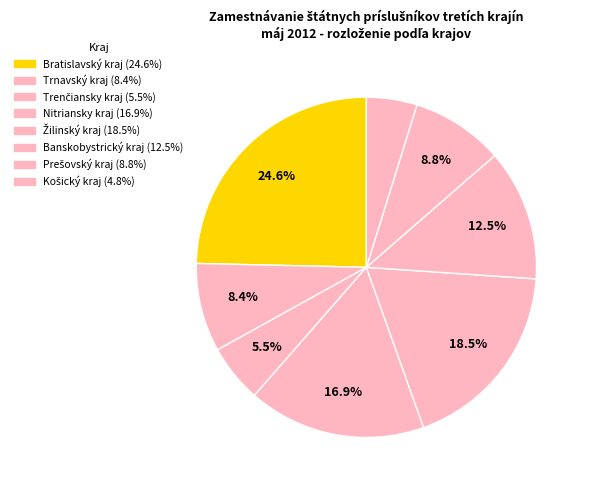

How many slices are in this pie chart?

8